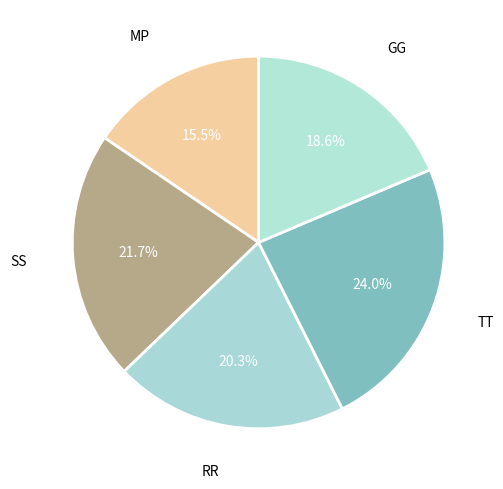

How many slices are in this pie chart?

5